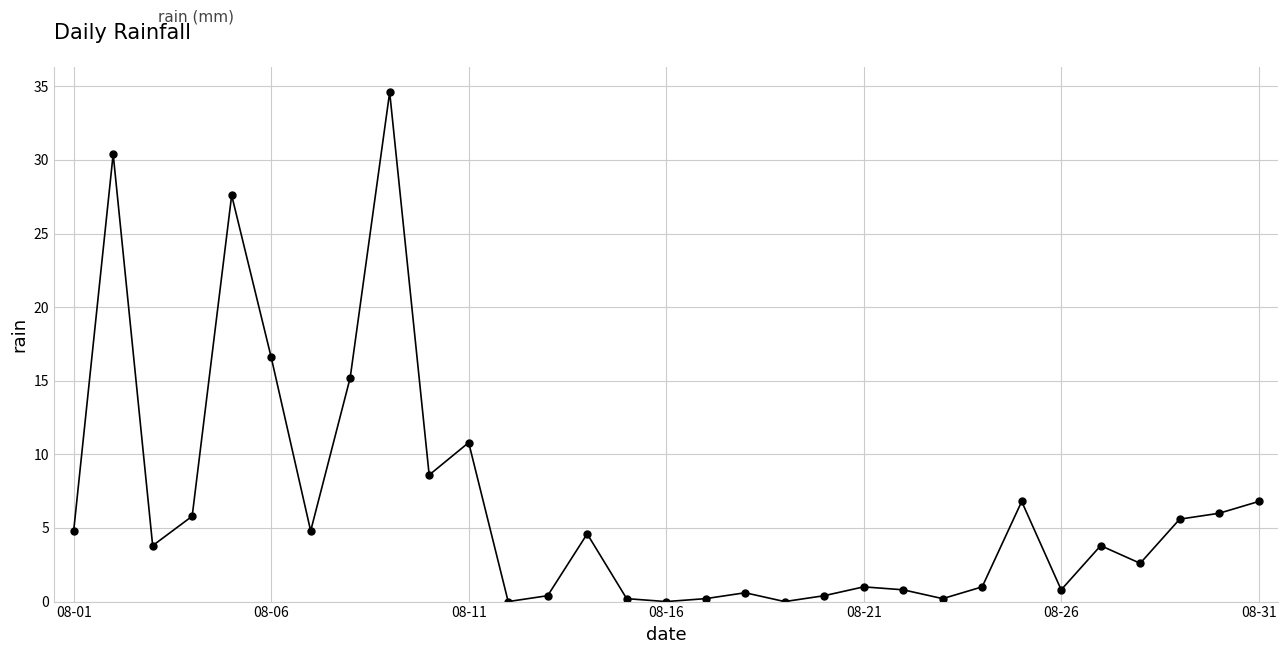

What is the greatest value displayed?

34.6